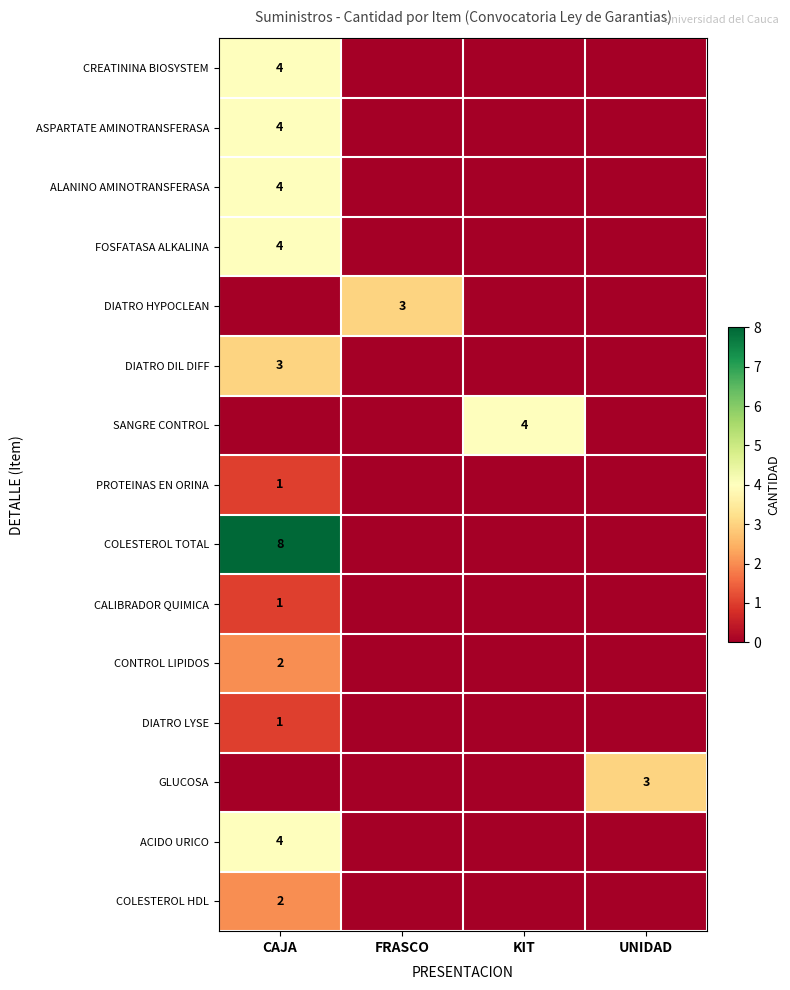

What is the difference between the highest and lowest values at FRASCO?

3